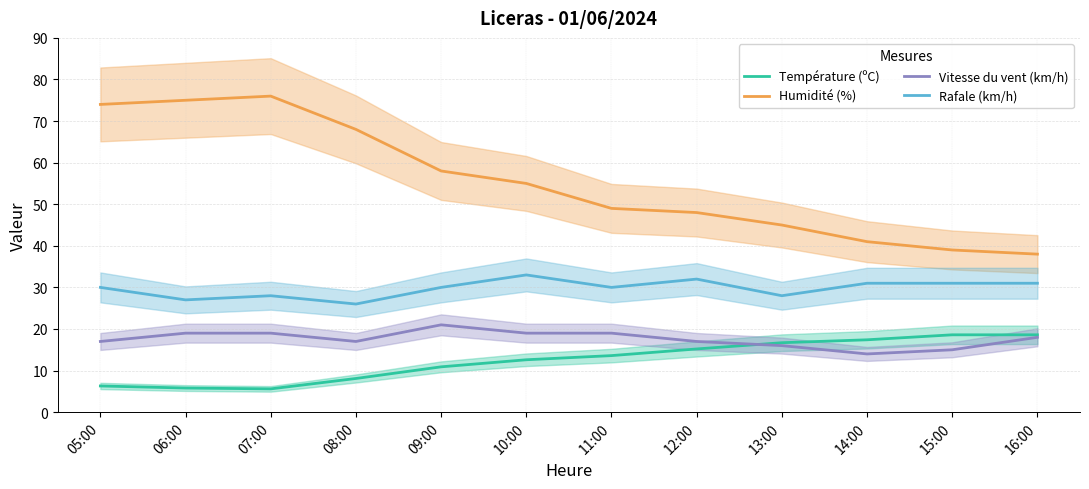

What position from the right is 15:00?

2